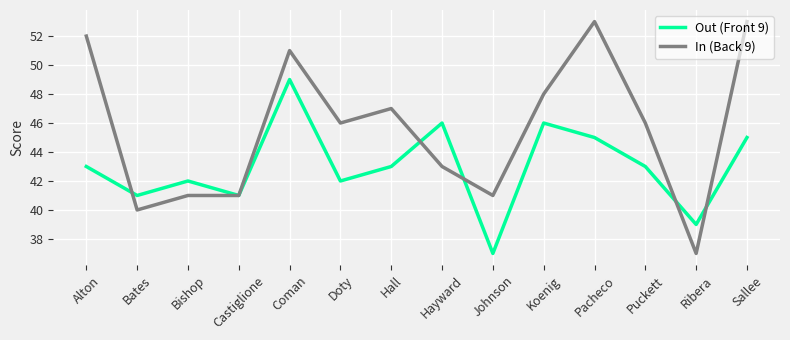

At which category does In (Back 9) reach its first local valley?

Bates